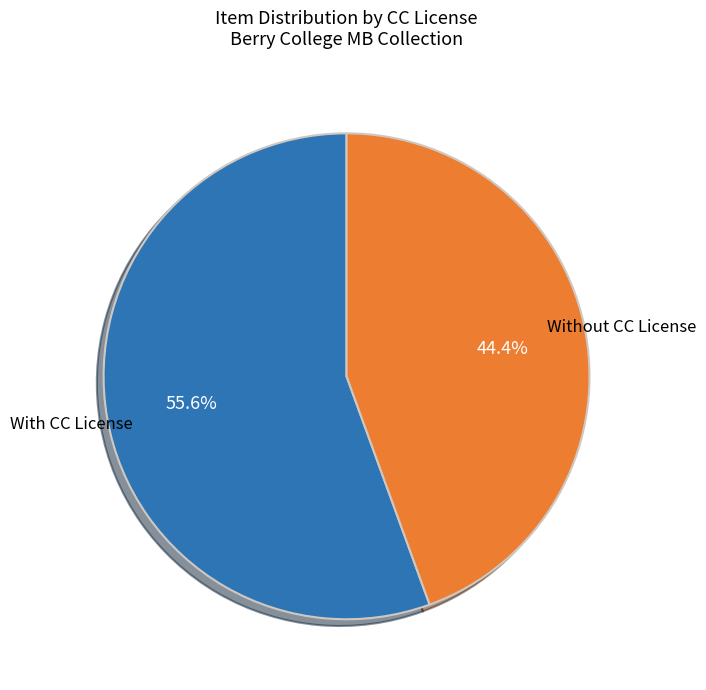

Does any single category account for the majority?

Yes